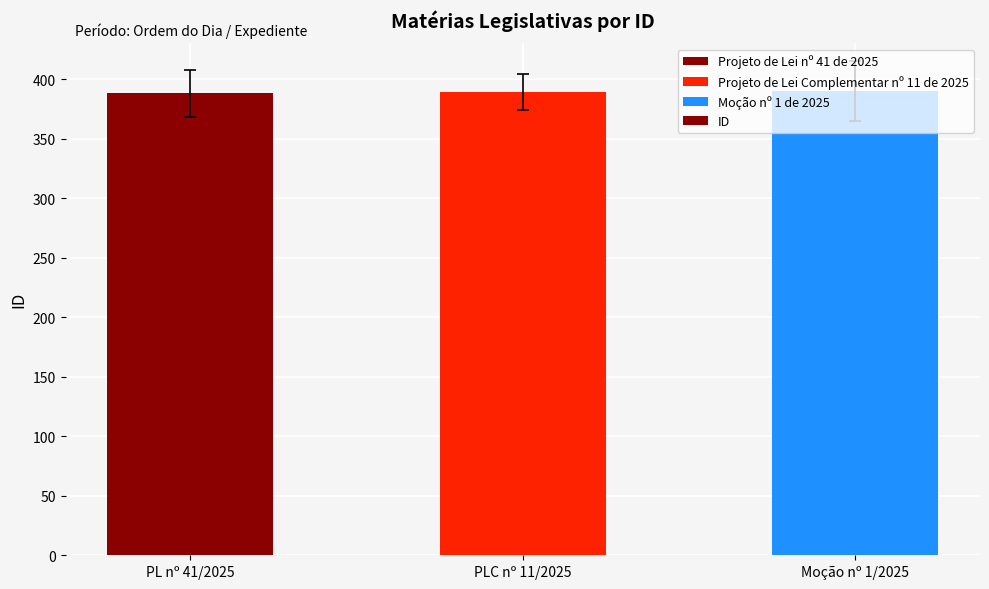

How many series are shown in this chart?

1